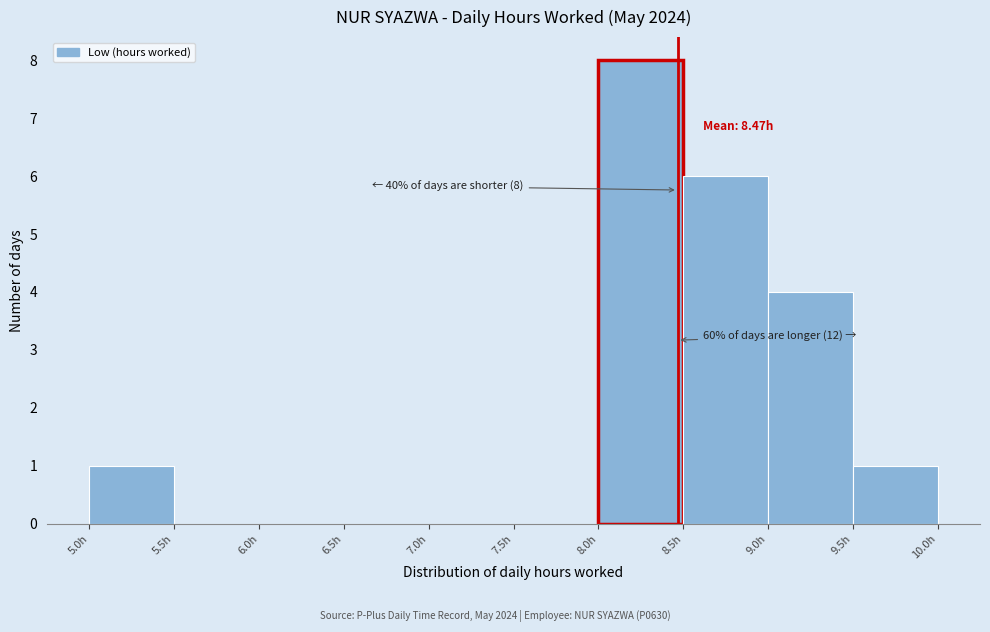

Which range on the x-axis has the tallest bar?

8.0 to 8.5